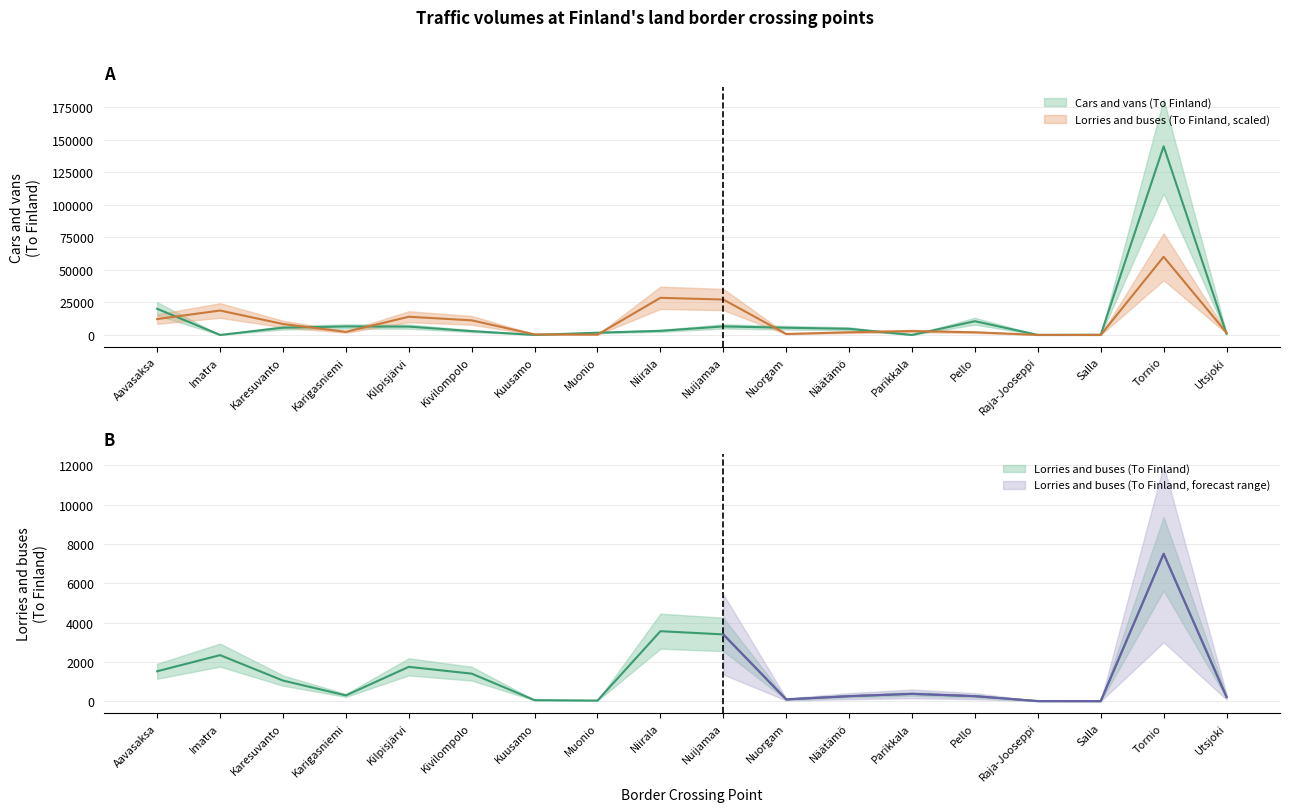

What is the average value of the Cars and vans (To Finland) series?

12211